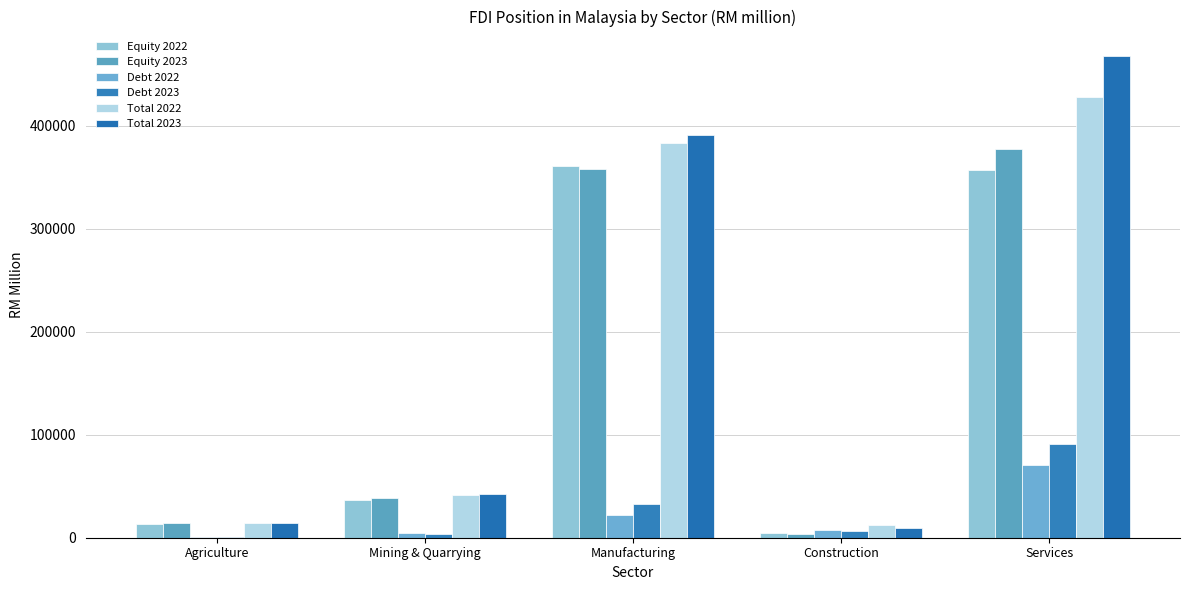

Where does the Total 2022 series first go above 41204?

Mining & Quarrying